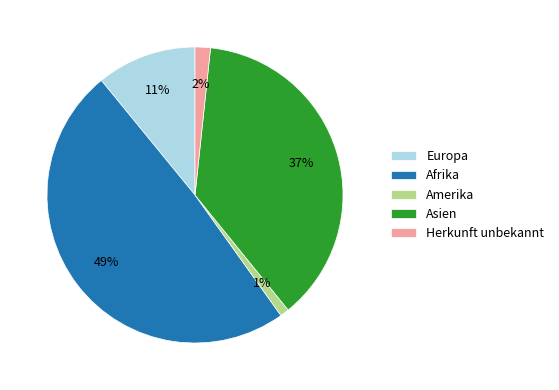

Does any single category account for the majority?

No